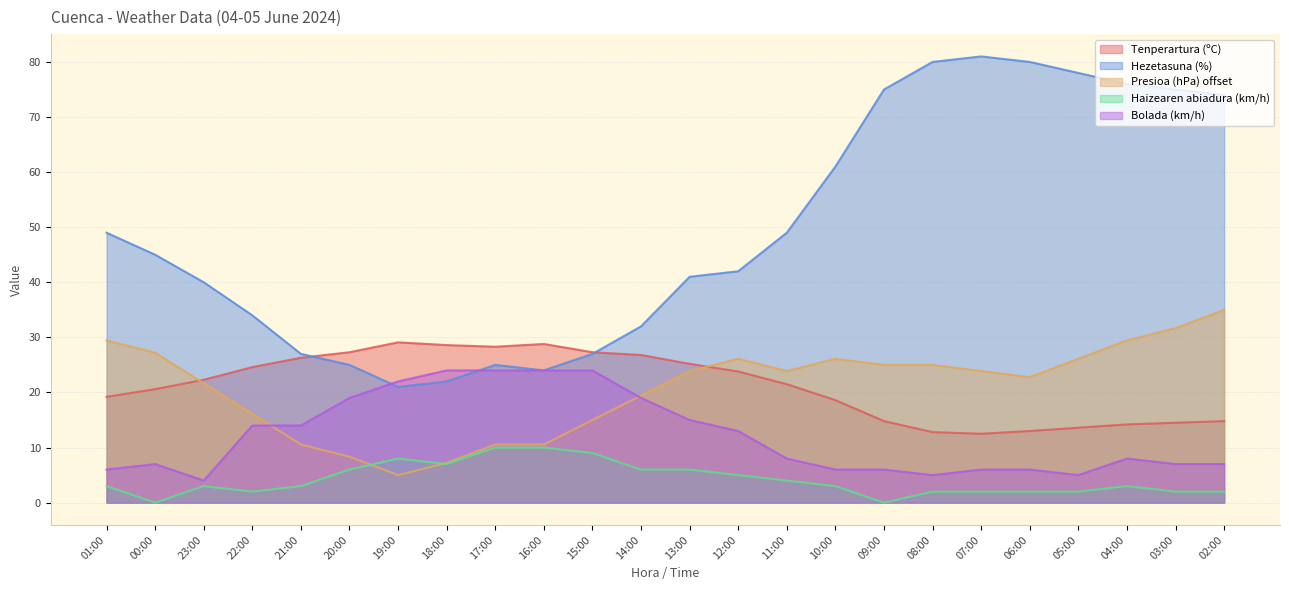

Does the chart have visible grid lines?

Yes